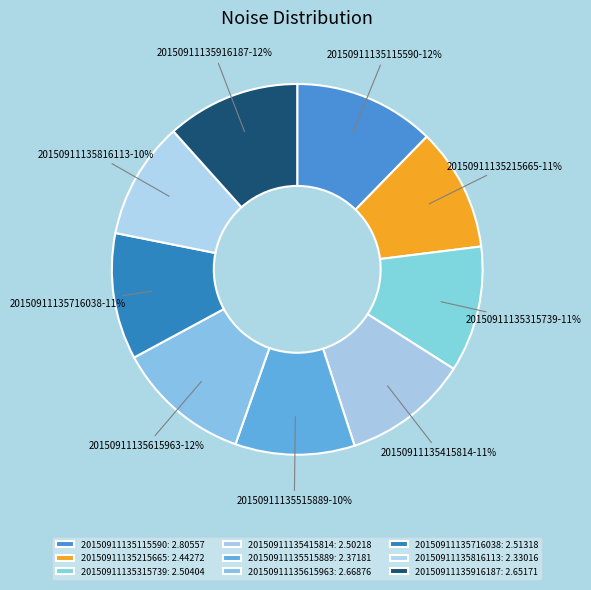

To the nearest percent, what is the difference between the 20150911135115590 and 20150911135716038 slice percentages?

1%